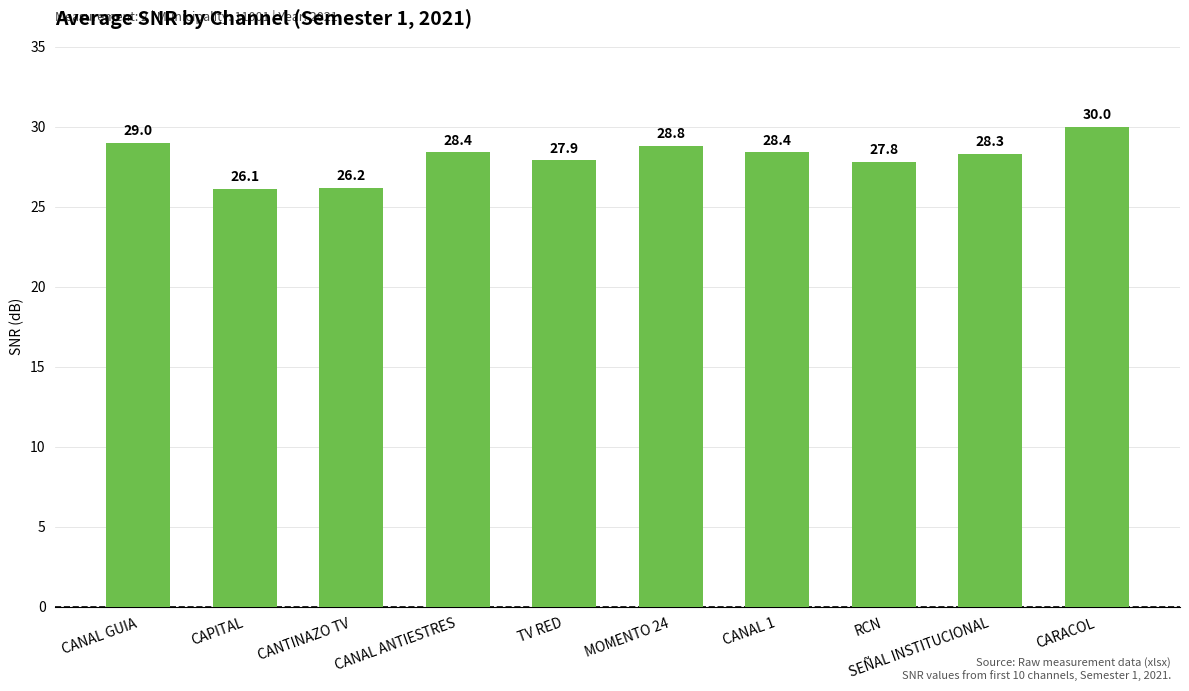

At which label does the data first exceed 28?

CANAL GUIA